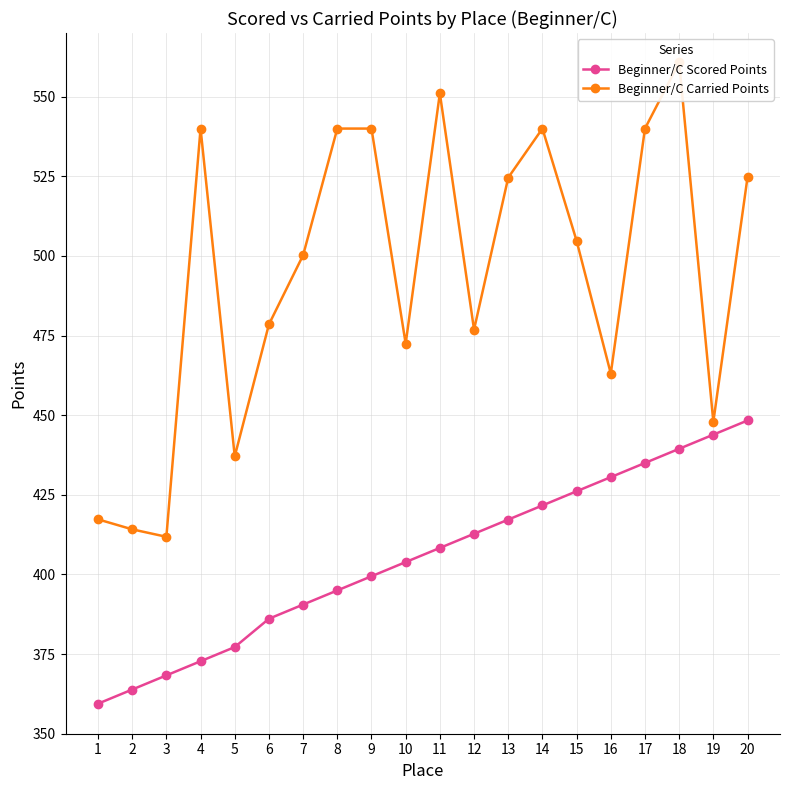

Reading right to left, what are all the values shown in this chart?

Beginner/C Scored Points: 448.4	443.9	439.5	435.0	430.6	426.1	421.7	417.2	412.8	408.3	403.9	399.4	395.0	390.6	386.1	377.2	372.8	368.3	363.9	359.4
Beginner/C Carried Points: 524.7	447.9	560.8	540.0	463.1	504.8	540.0	524.6	476.9	551.1	472.5	540.0	540.0	500.2	478.5	437.1	540.0	411.8	414.2	417.3